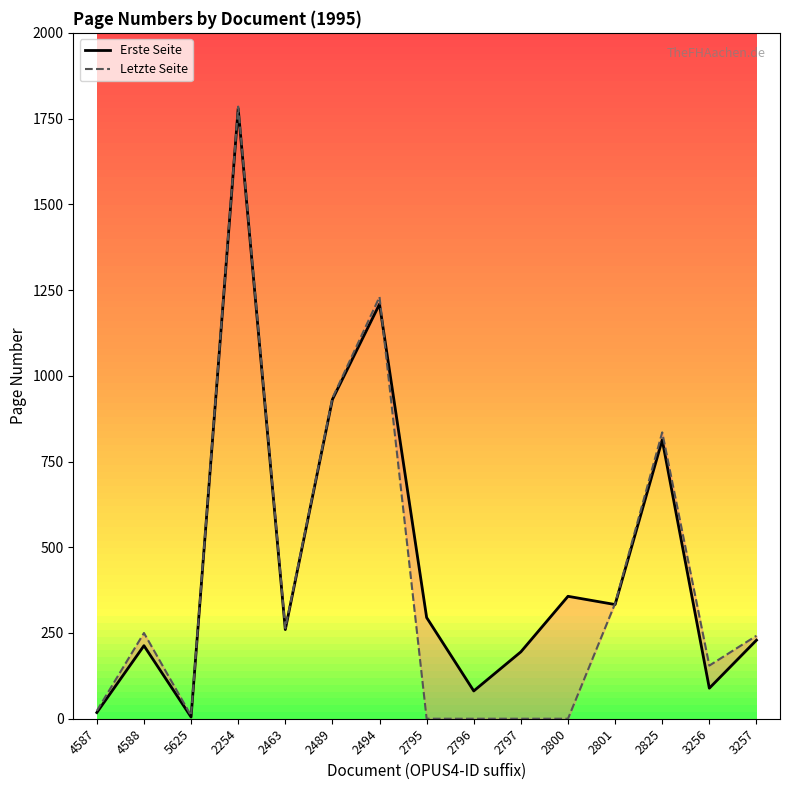

Reading left to right, what are all the values shown in this chart?

Erste Seite: 18	213	5	1779	260	931	1209	295	81	195	357	333	813	89	229
Letzte Seite: 23	250	9	1785	264	935	1230	0	0	0	0	336	835	155	242